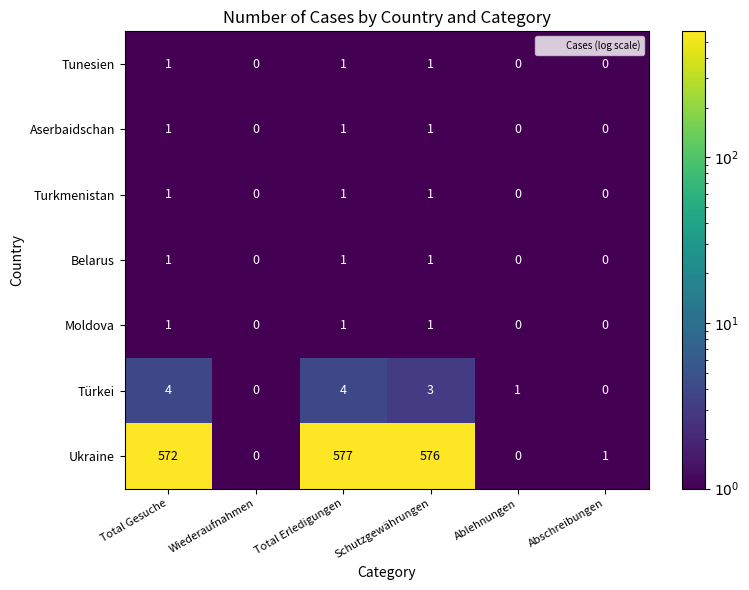

The value of Türkei at Schutzgewährungen is 3. True or false?

True